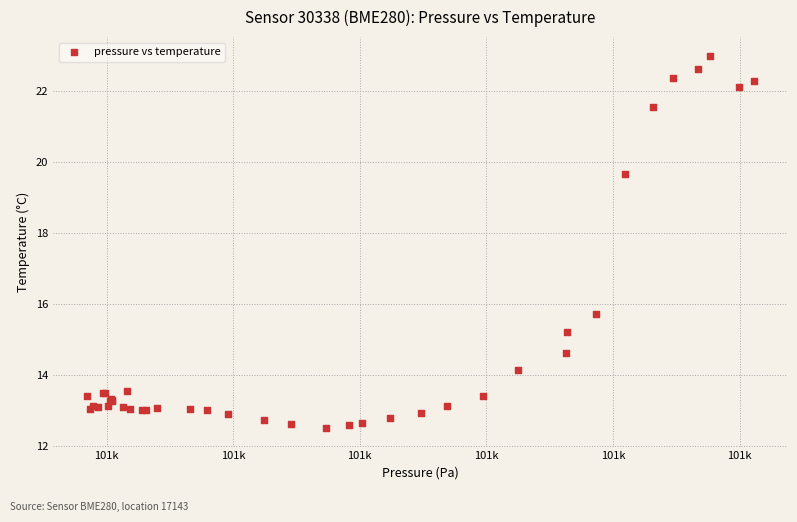

What Y value in the scatter plot is closest to 17?

15.7